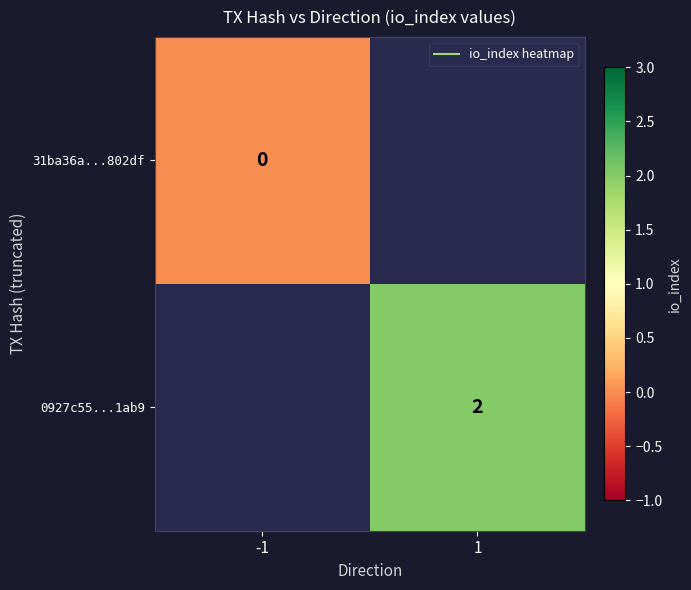

List the labels in order of 0927c55...1ab9 value, smallest first.

-1, 1